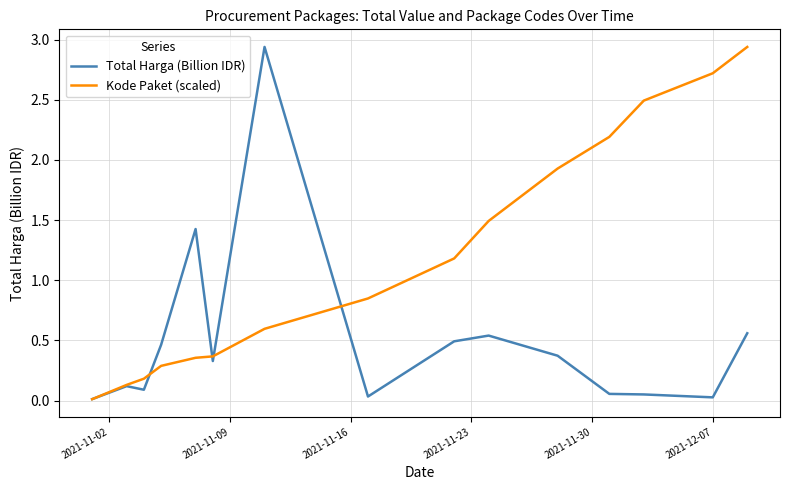

True or false: Total Harga (Billion IDR) and Kode Paket (scaled) intersect in this chart.

True